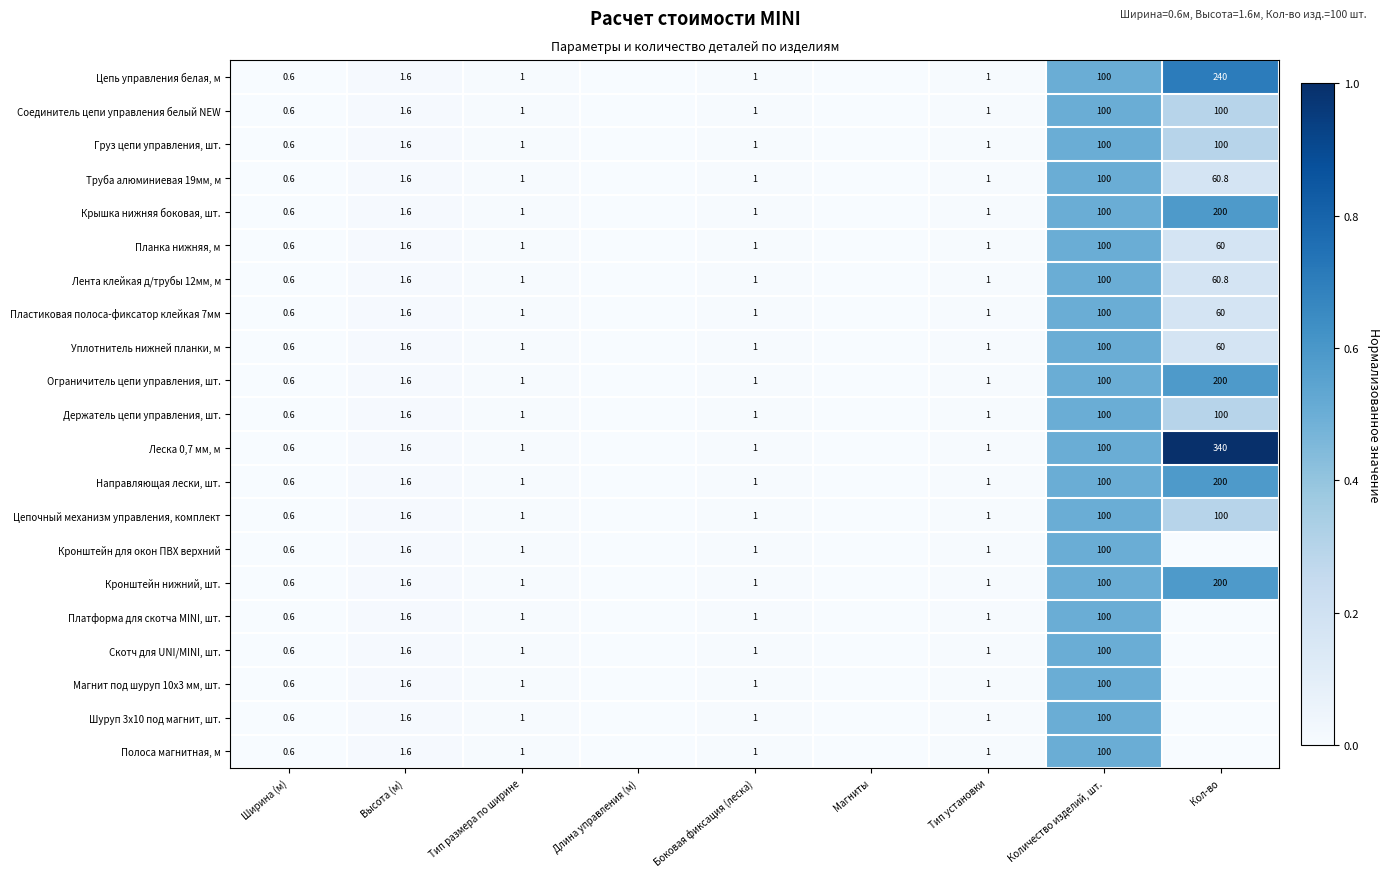

At which category does the chart reach its peak across all series?

Кол-во